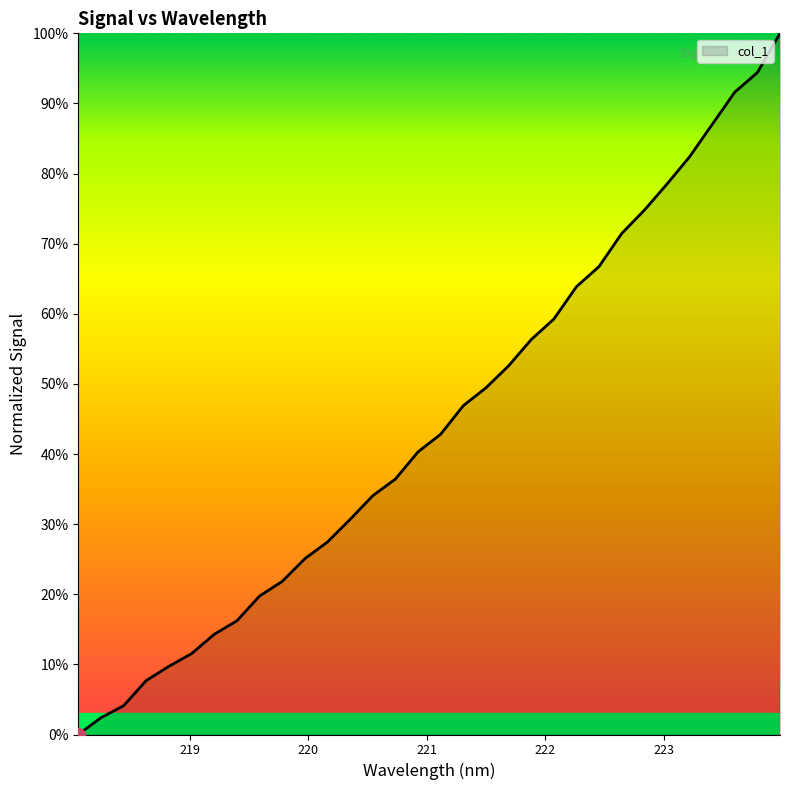

Does the chart have visible grid lines?

No